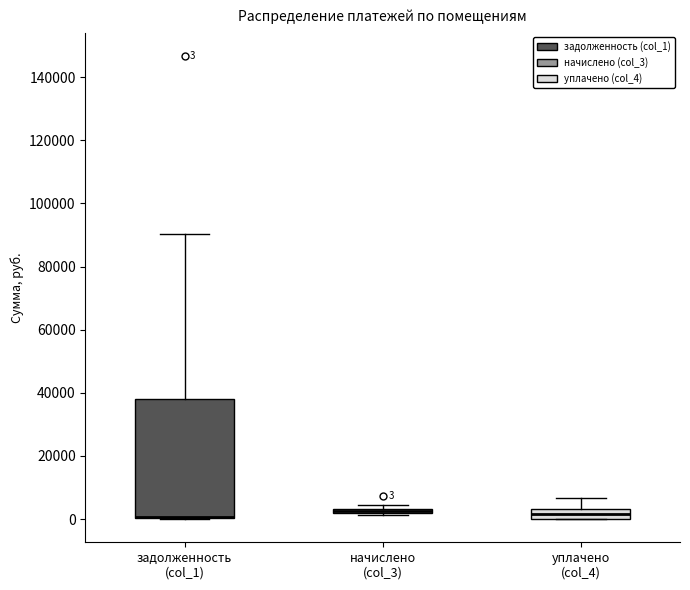

Which box is the tallest, from its lower edge to its upper edge?

задолженность (col_1)